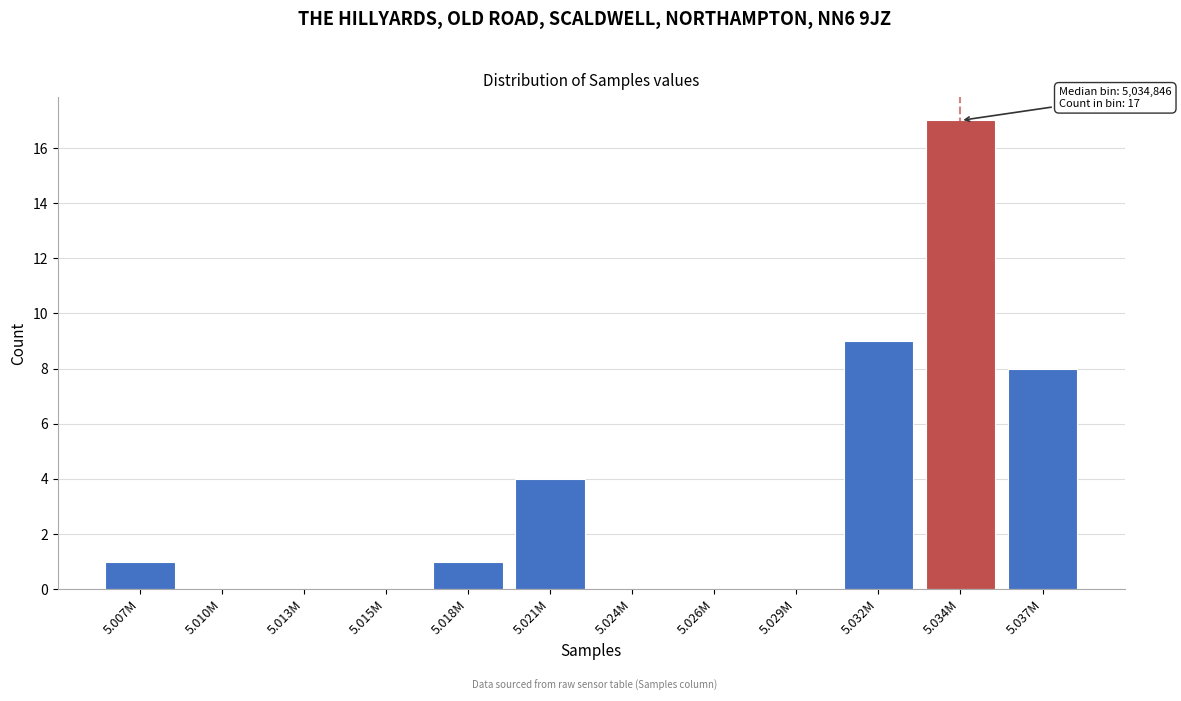

Reading right to left, what are all the values shown in this chart?

5.037M=8	5.034M=17	5.032M=9	5.029M=0	5.026M=0	5.024M=0	5.021M=4	5.018M=1	5.015M=0	5.013M=0	5.010M=0	5.007M=1